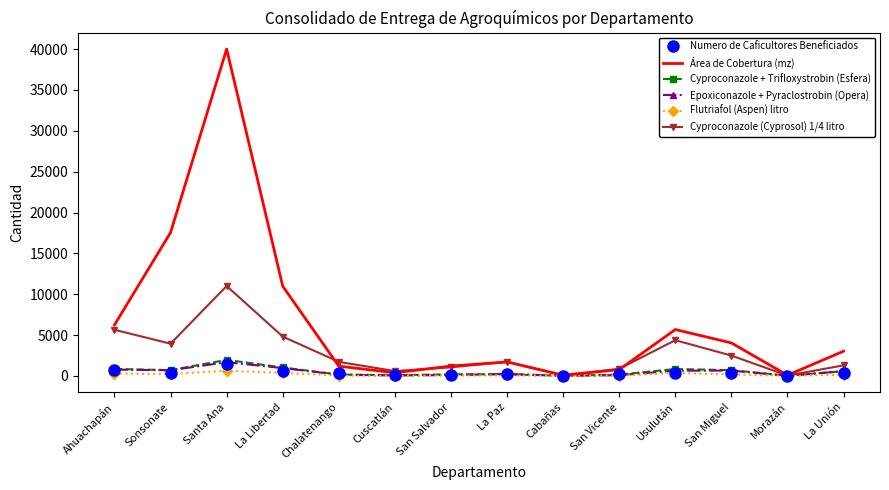

Is it true that Área de Cobertura (mz) equals 4139.7 at La Libertad?

False